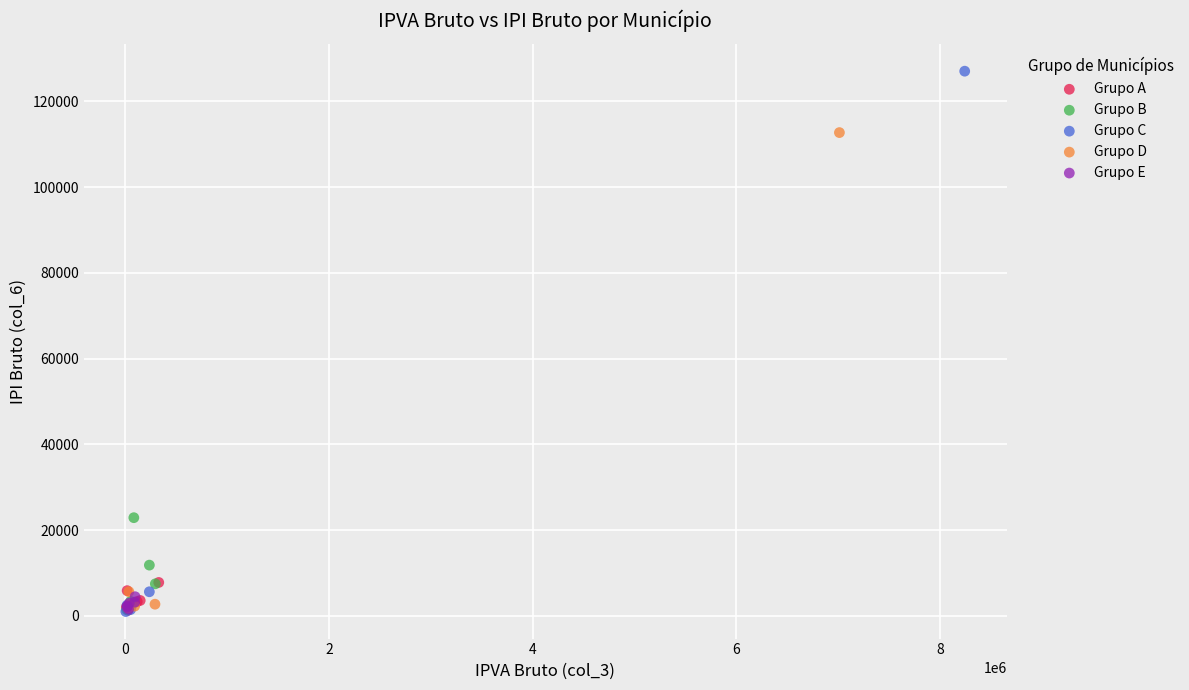

Which series reaches the maximum Y coordinate?

Grupo C